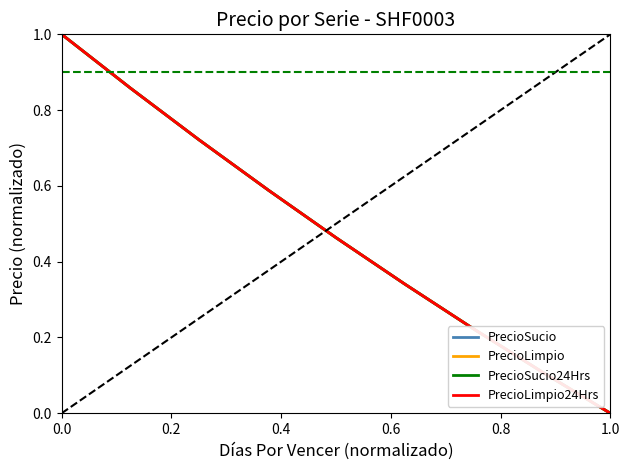

True or false: PrecioSucio has more than 0 points higher than both neighbors.

False